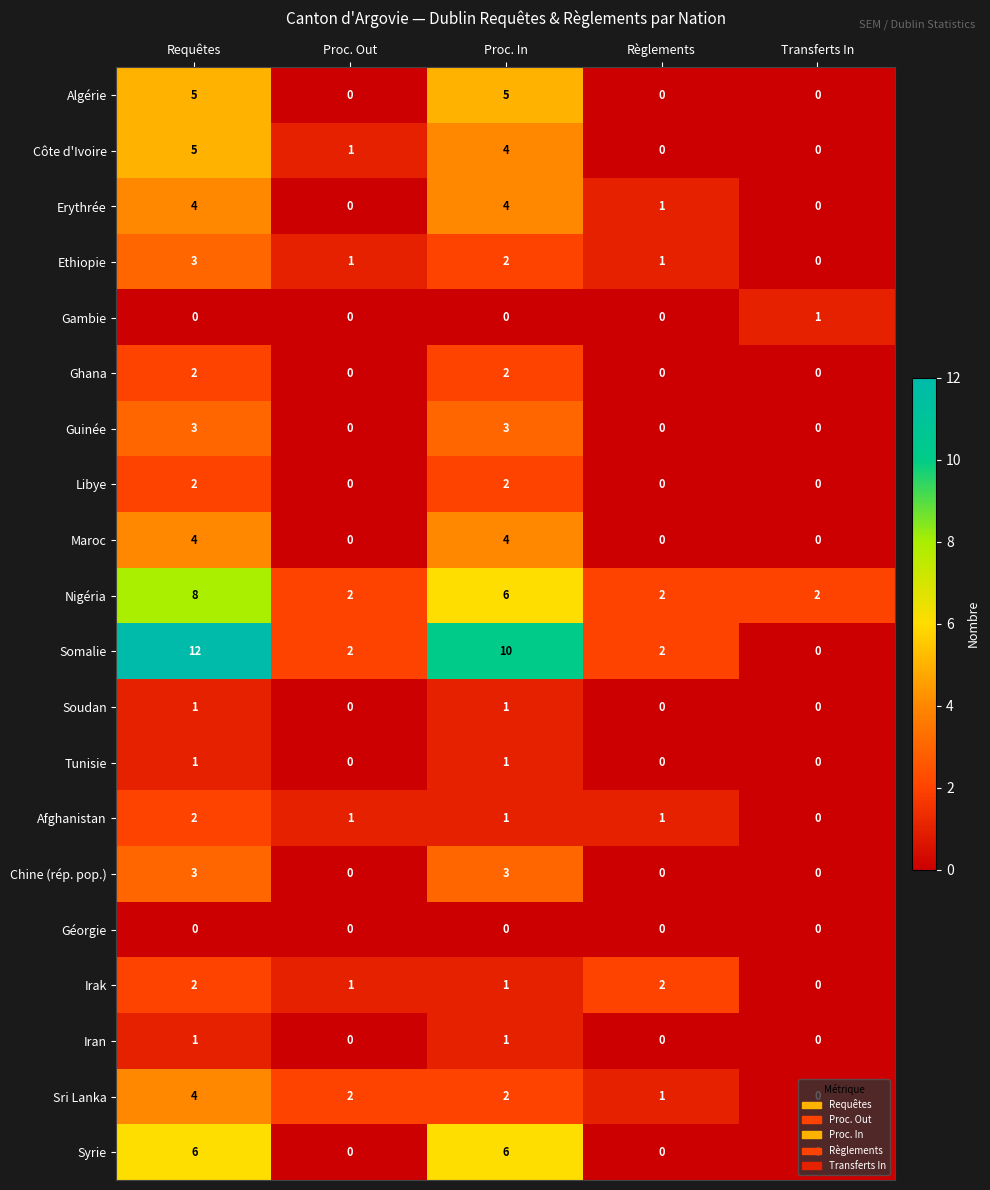

At which category does the chart reach its peak across all series?

Requêtes